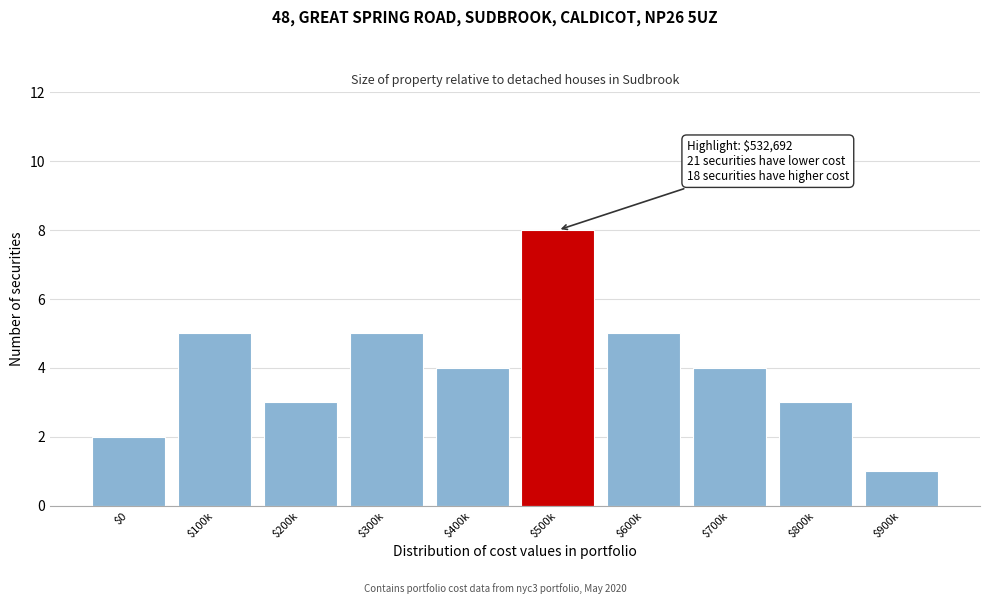

Reading left to right, what are all the values shown in this chart?

2	5	3	5	4	8	5	4	3	1